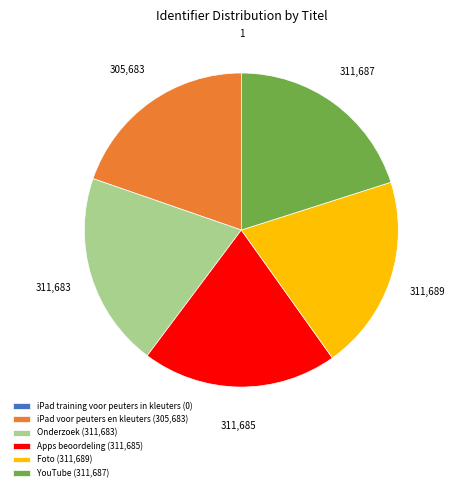

What is the ratio of the value at Onderzoek to the value at iPad voor peuters en kleuters?

1.0